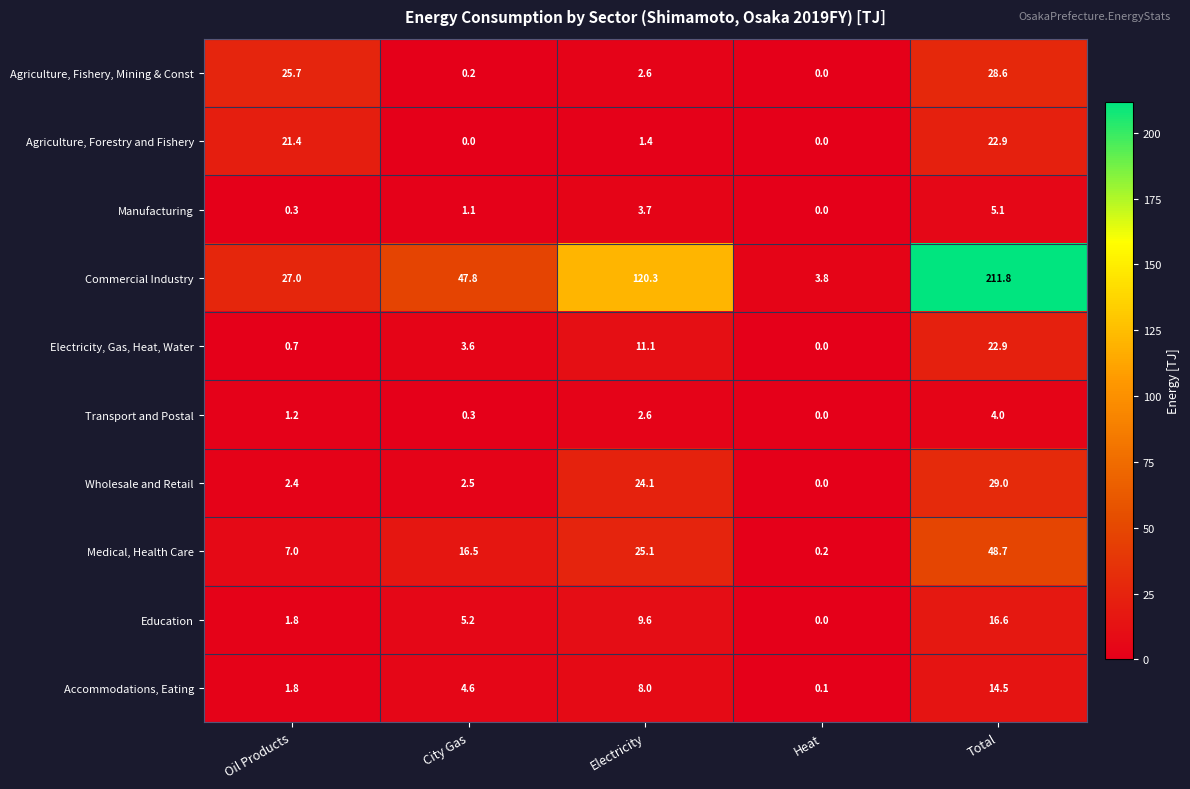

What is the difference between the second highest and second lowest values in the Education series?

7.8